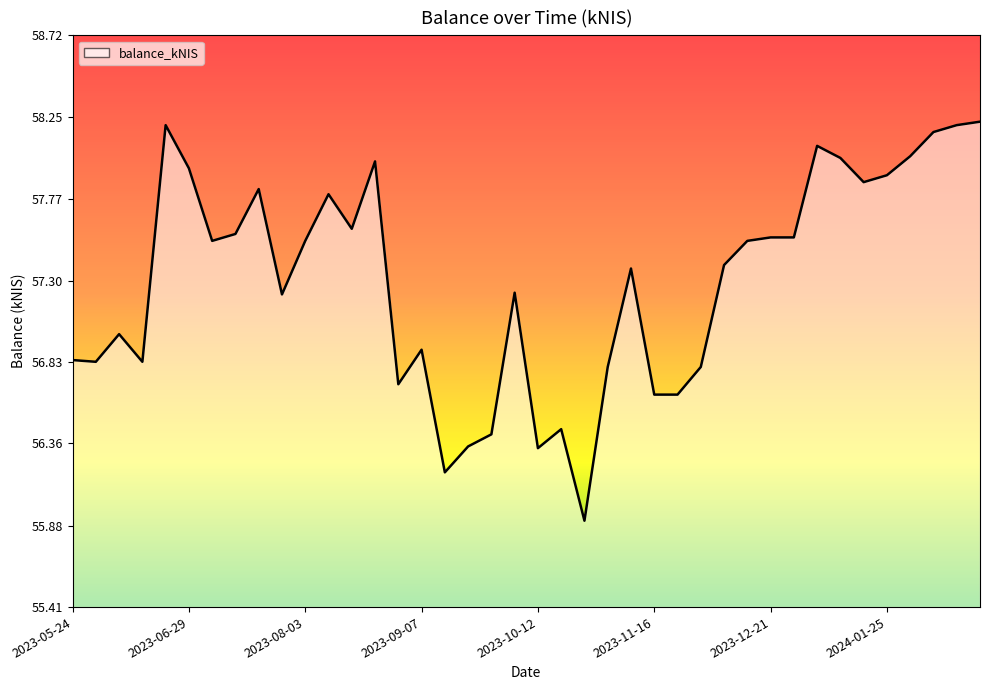

Is it true that the value at 2023-11-16 is 24.5?

False